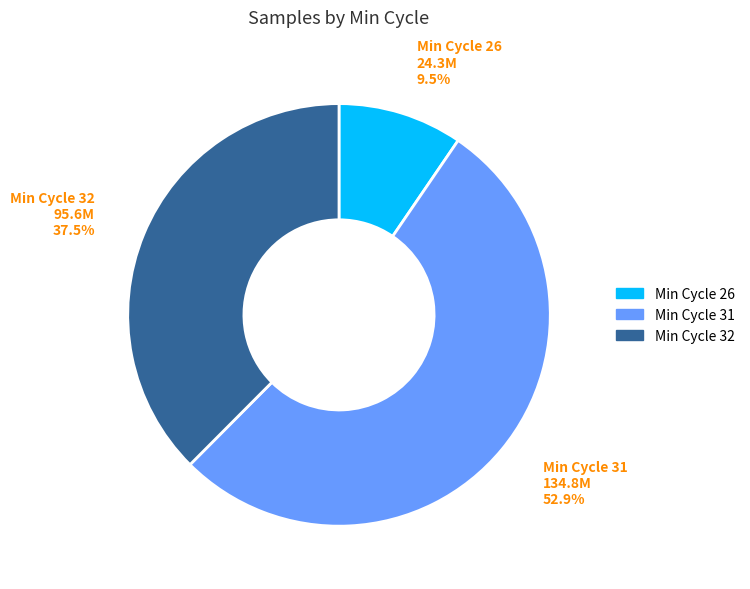

Is there a majority slice in this chart?

Yes